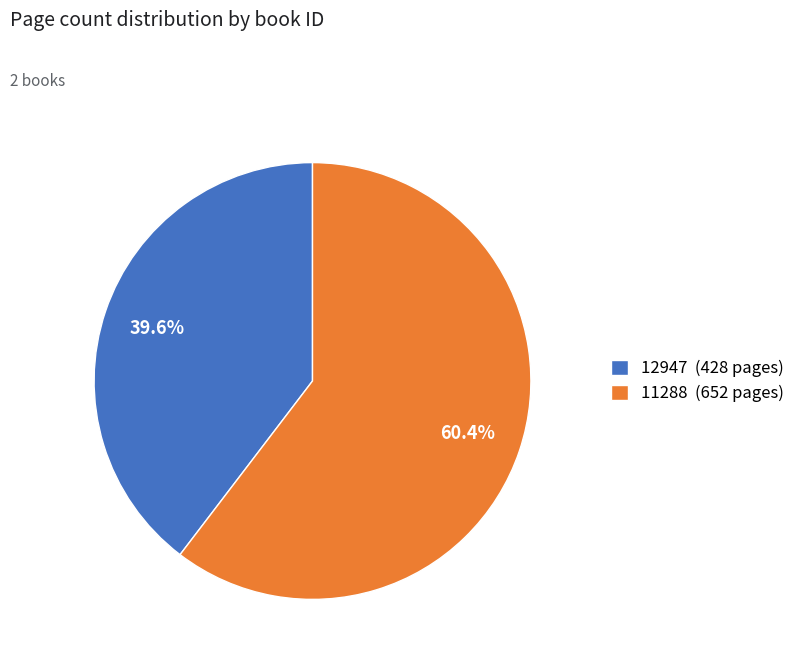

Count the number of slices in the pie.

2